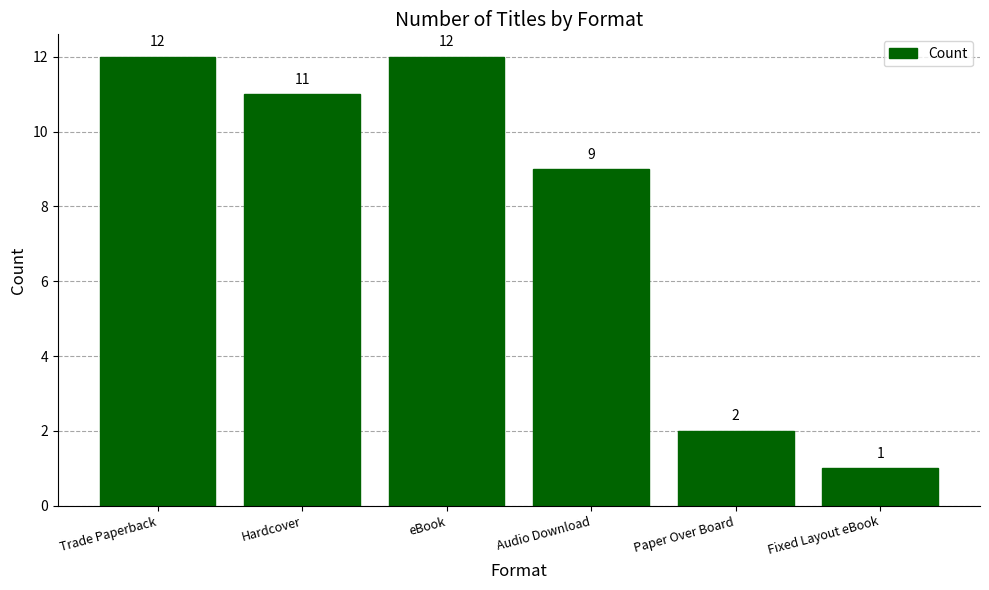

How many categories are shown in the chart?

6